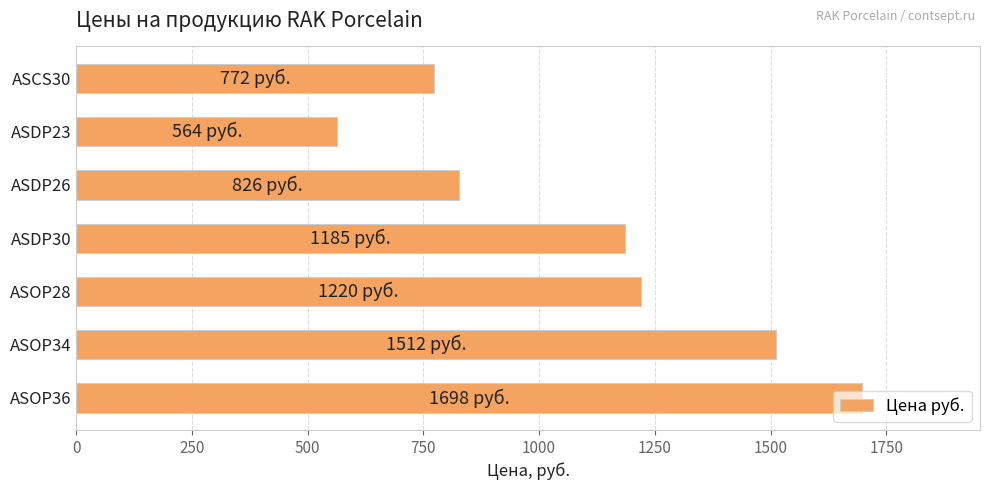

What is the average value?

1111